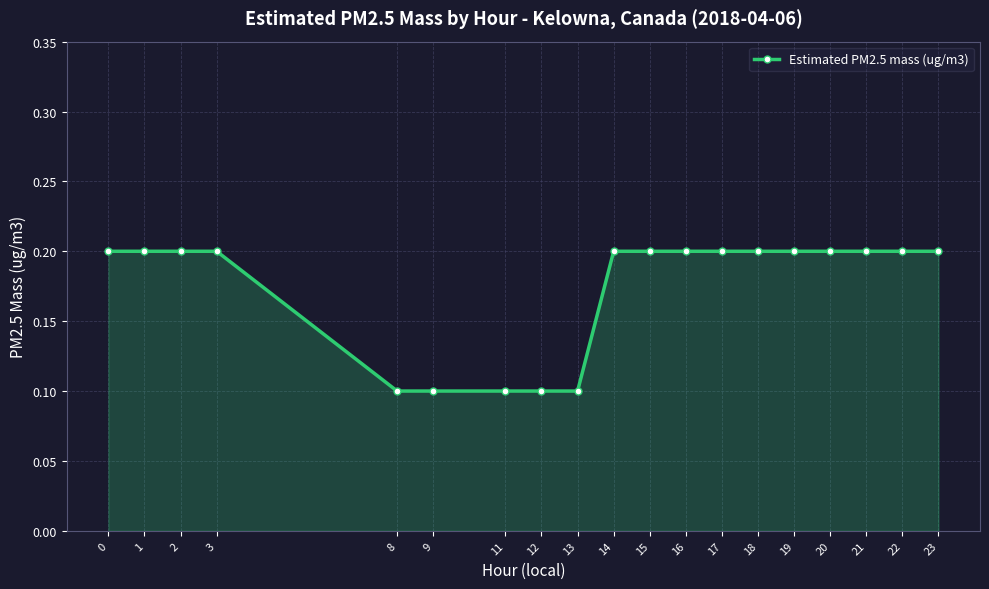

What is the sum of the values at 14 and 17?

0.4